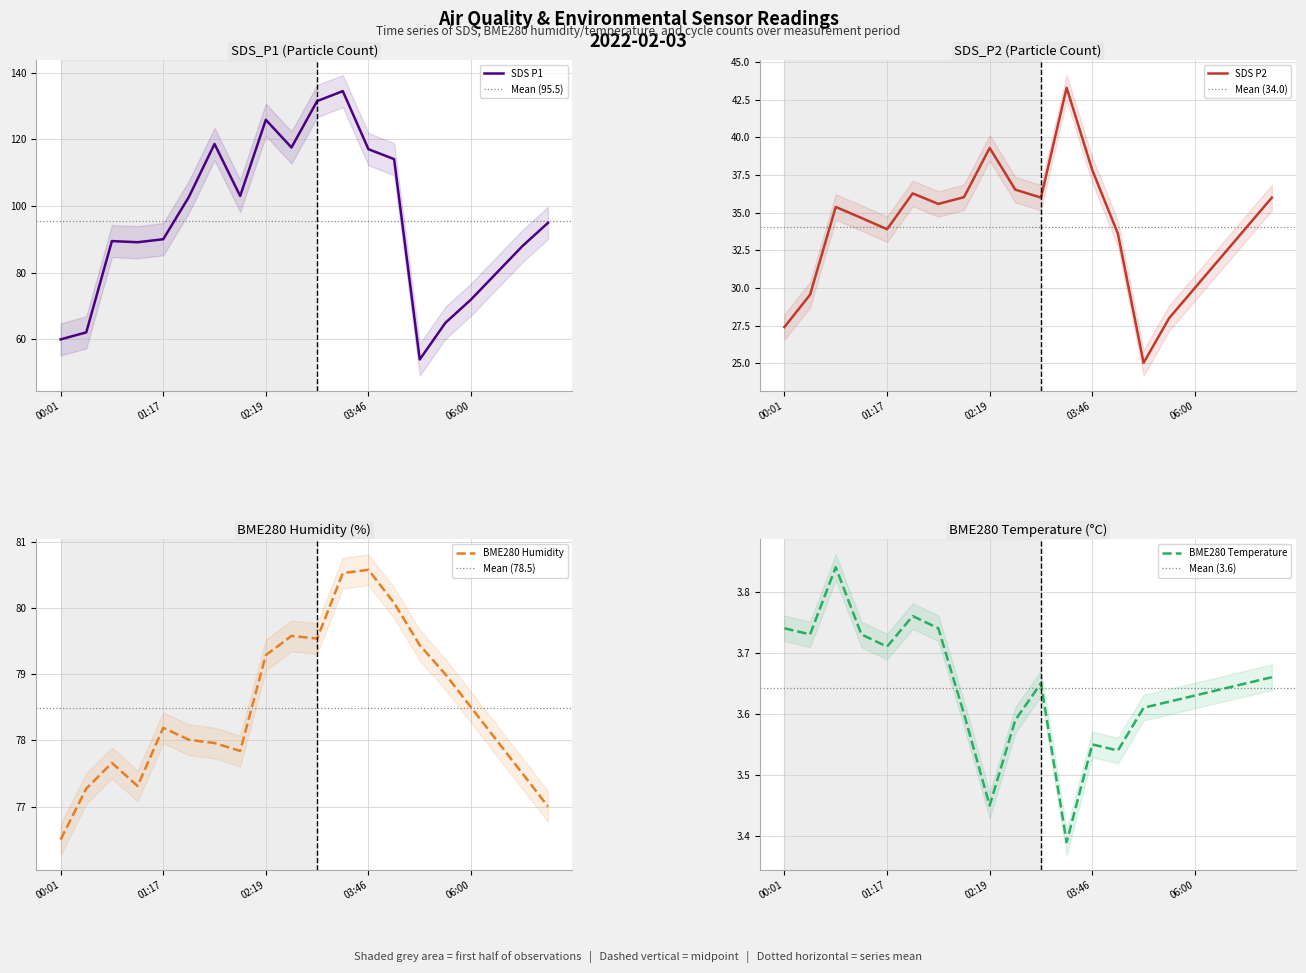

How many interior local valleys does the SDS_P2 series have?

4